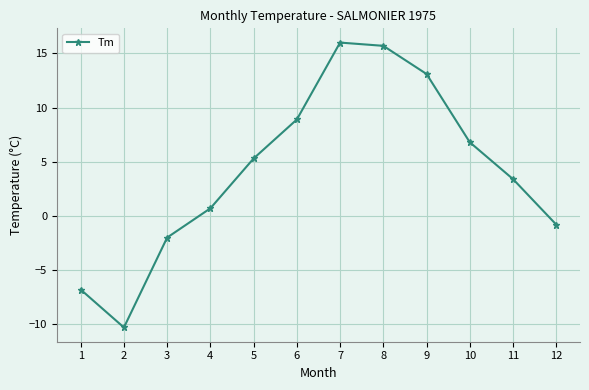

What is the difference between the values at 12 and 11?

4.2